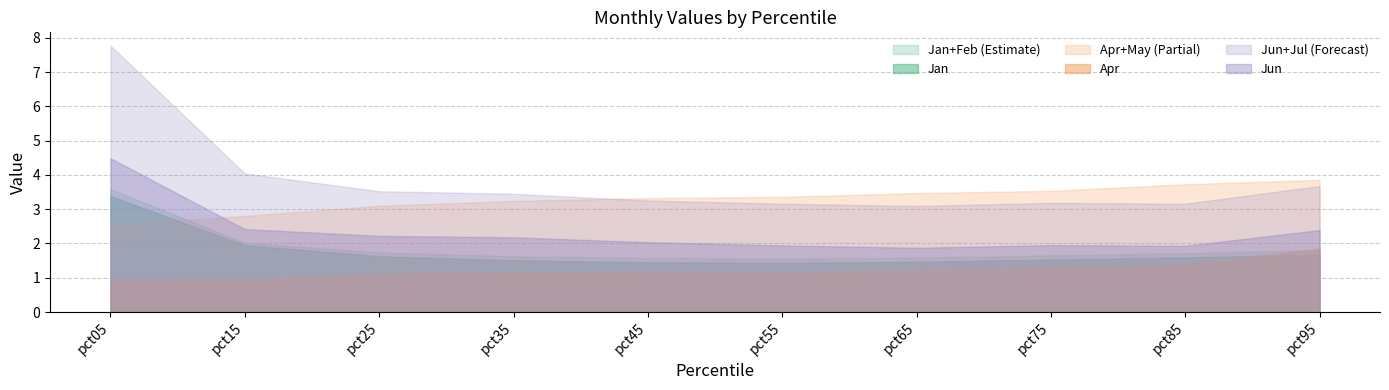

At which label is Jun+Jul (Forecast) closest to 5?

pct15